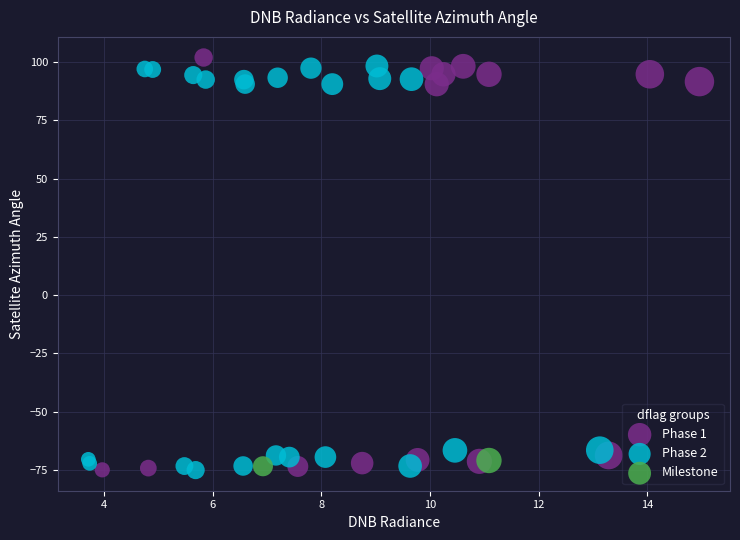

What are all the series names shown in the legend?

Phase 1, Phase 2, Milestone